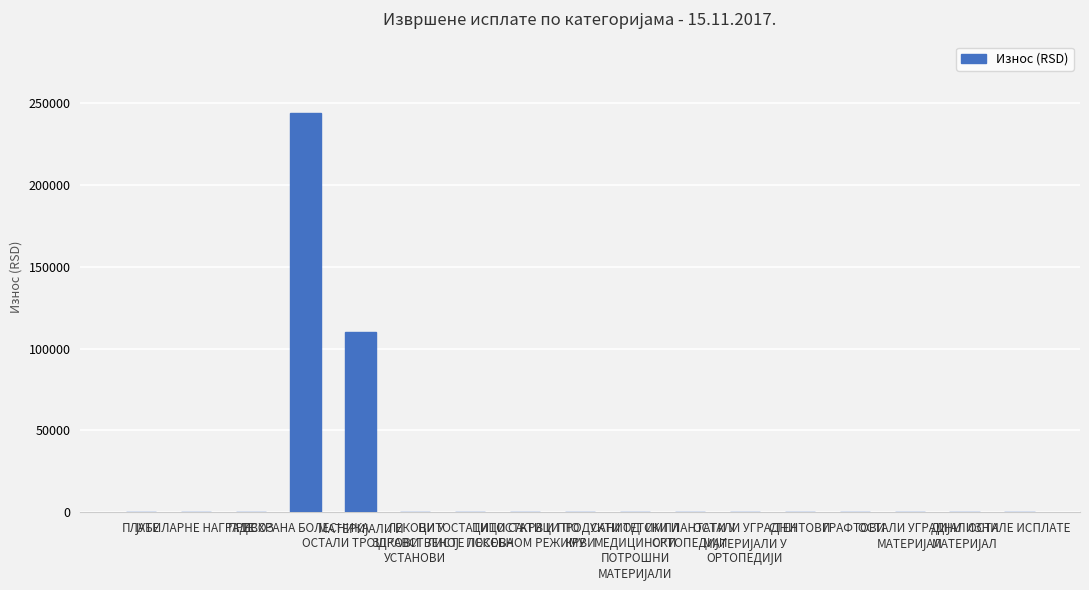

What is the maximum value shown in the chart?

243848.5